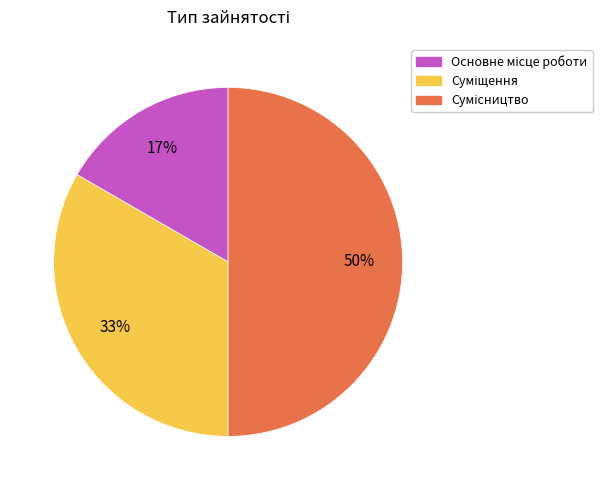

To the nearest percent, what is the average slice percentage?

33%